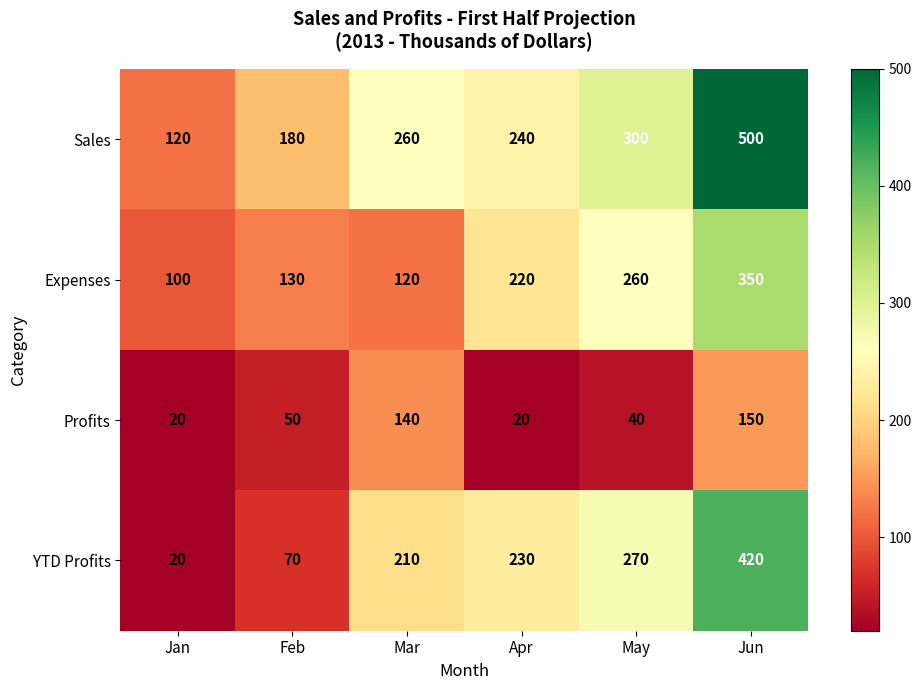

The Sales series shows 240 at Apr. True or false?

True